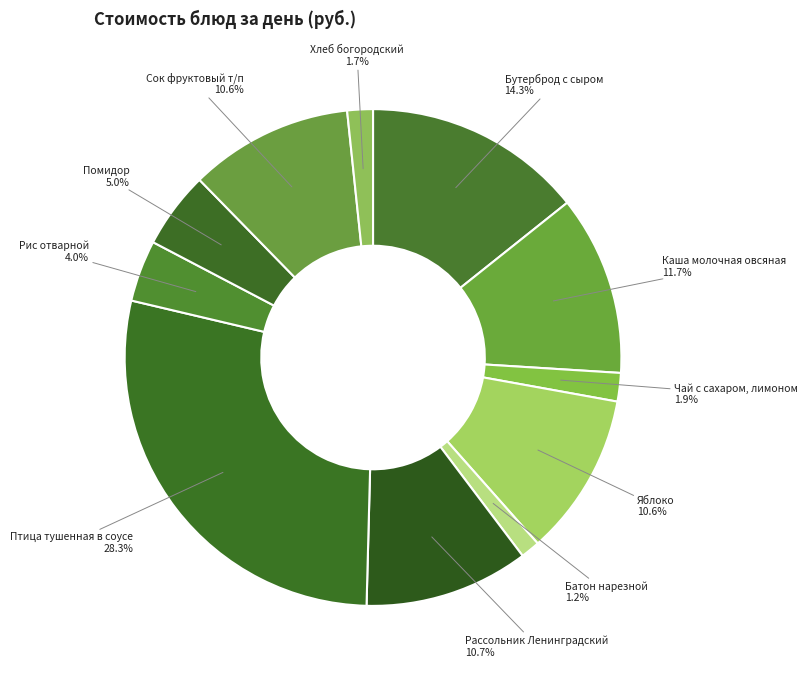

How many segments does this pie chart have?

11